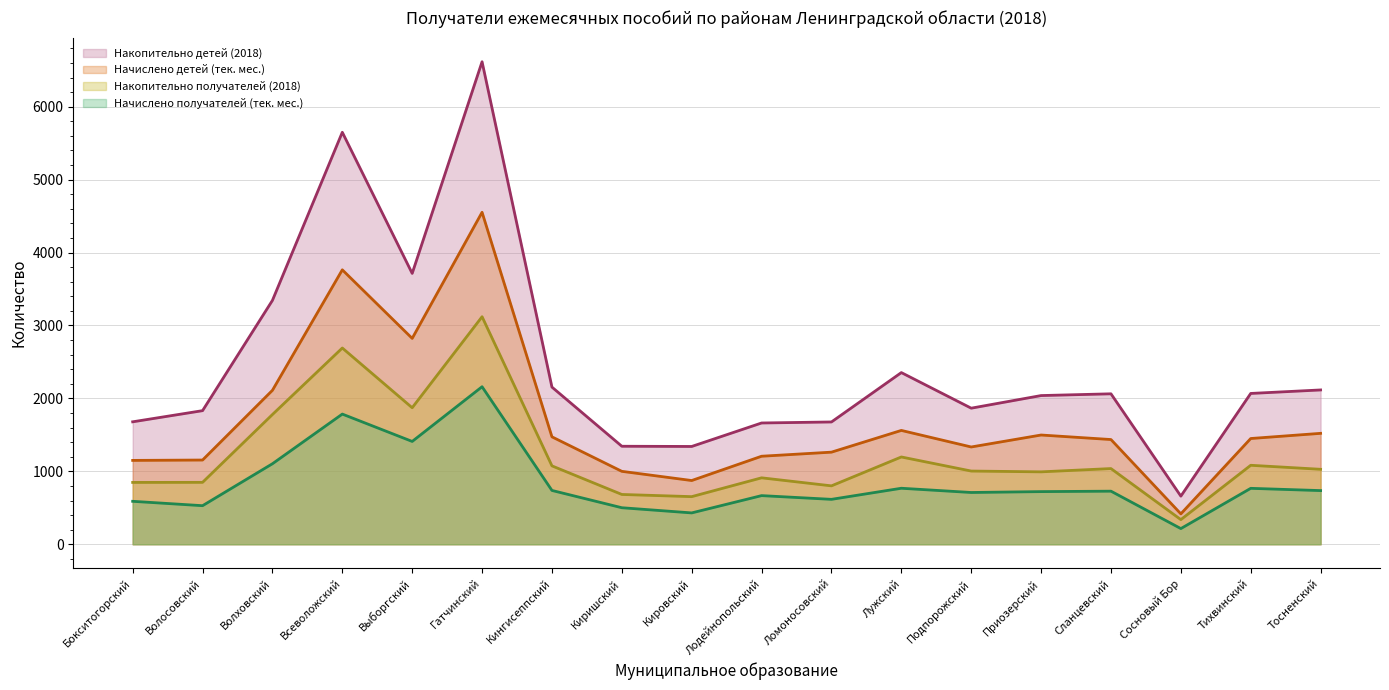

True or false: Накопительно детей (2018) has more than 1 interior local peaks.

True